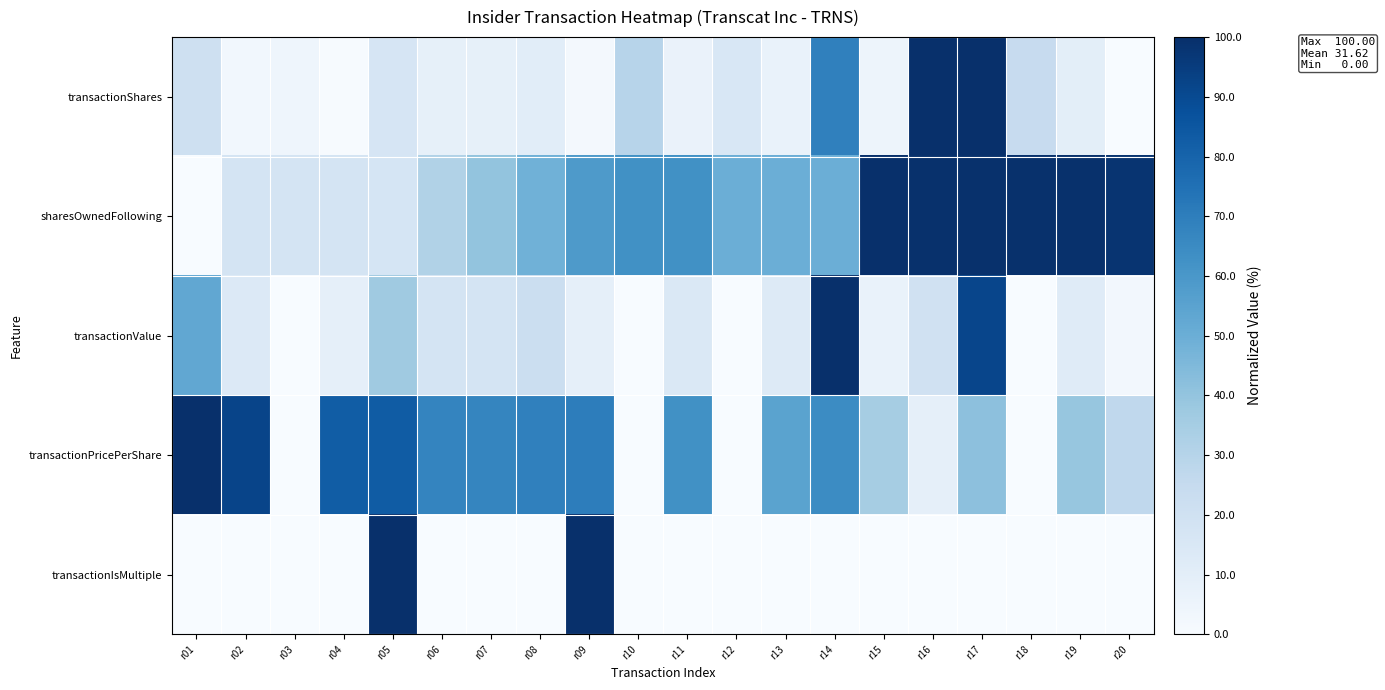

Reading left to right, what are all the values shown in this chart?

transactionShares: r01=20.8	r02=2.8	r03=4.5	r04=0.8	r05=16.7	r06=8.3	r07=8.3	r08=10.9	r09=1.6	r10=29.7	r11=6.4	r12=15.3	r13=6.7	r14=68.8	r15=4.9	r16=100.0	r17=100.0	r18=24.3	r19=10.1	r20=0.0
sharesOwnedFollowing: r01=0.0	r02=17.2	r03=17.2	r04=17.2	r05=16.9	r06=31.3	r07=39.9	r08=48.5	r09=58.8	r10=62.8	r11=62.8	r12=49.8	r13=49.8	r14=49.8	r15=100.0	r16=99.5	r17=99.5	r18=99.5	r19=99.5	r20=98.3
transactionValue: r01=53.1	r02=13.6	r03=0.0	r04=8.7	r05=36.7	r06=17.9	r07=17.8	r08=22.0	r09=8.6	r10=0.0	r11=14.1	r12=0.0	r13=12.7	r14=100.0	r15=6.8	r16=19.6	r17=91.6	r18=0.0	r19=11.9	r20=2.4
transactionPricePerShare: r01=100.0	r02=91.9	r03=0.0	r04=82.5	r05=83.1	r06=67.4	r07=67.0	r08=68.9	r09=70.1	r10=0.0	r11=62.8	r12=0.0	r13=54.9	r14=64.6	r15=35.1	r16=8.9	r17=41.4	r18=0.0	r19=39.4	r20=26.9
transactionIsMultiple: r01=0.0	r02=0.0	r03=0.0	r04=0.0	r05=100.0	r06=0.0	r07=0.0	r08=0.0	r09=100.0	r10=0.0	r11=0.0	r12=0.0	r13=0.0	r14=0.0	r15=0.0	r16=0.0	r17=0.0	r18=0.0	r19=0.0	r20=0.0